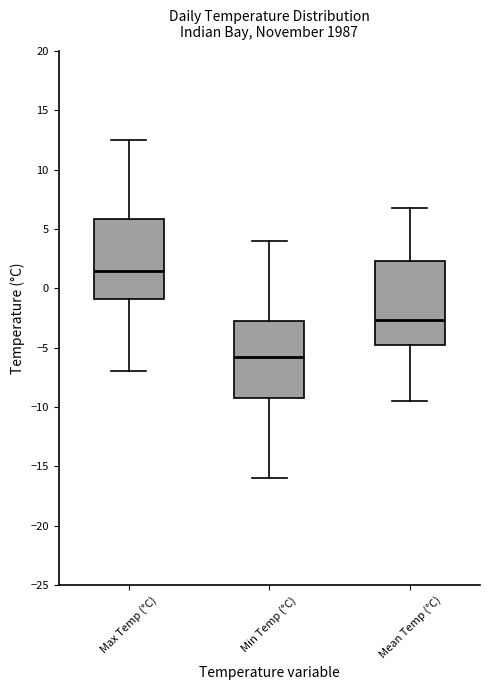

Where does the upper whisker of the box for Min Temp (°C) end on the y-axis? The values are not printed on the chart, so give them approximately, as read against the axis.

4.0